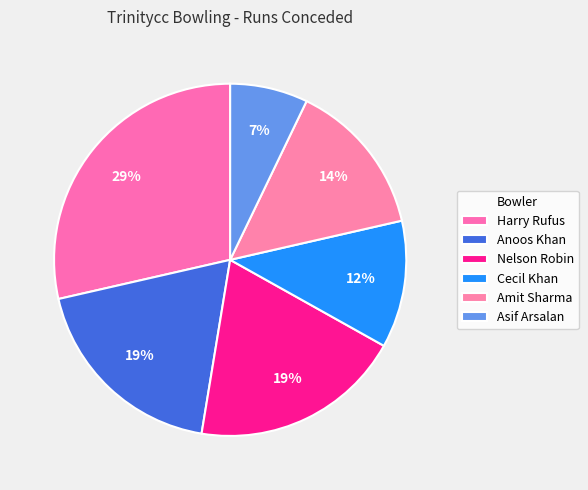

Between Amit Sharma and Harry Rufus, which is larger?

Harry Rufus